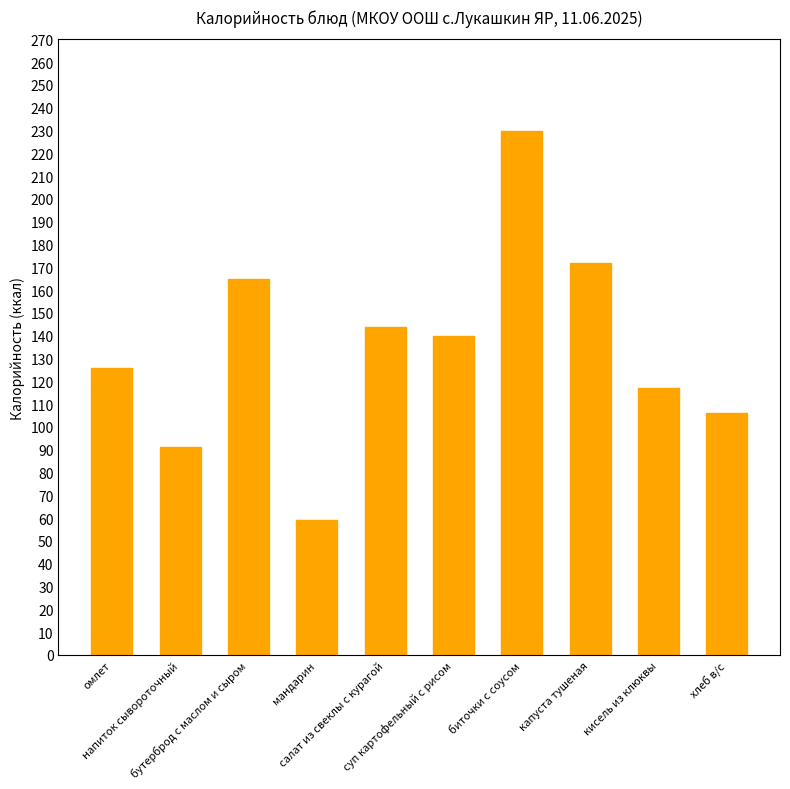

What position from the left is капуста тушеная?

8